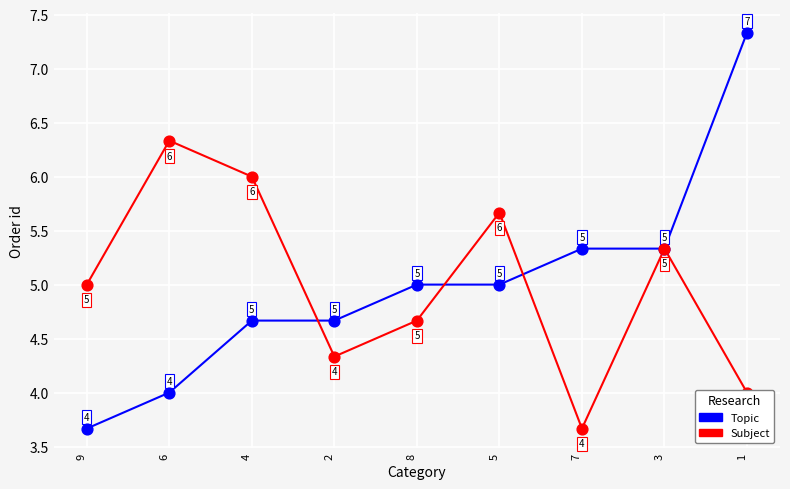

At which category is the sum across all series the highest?

1